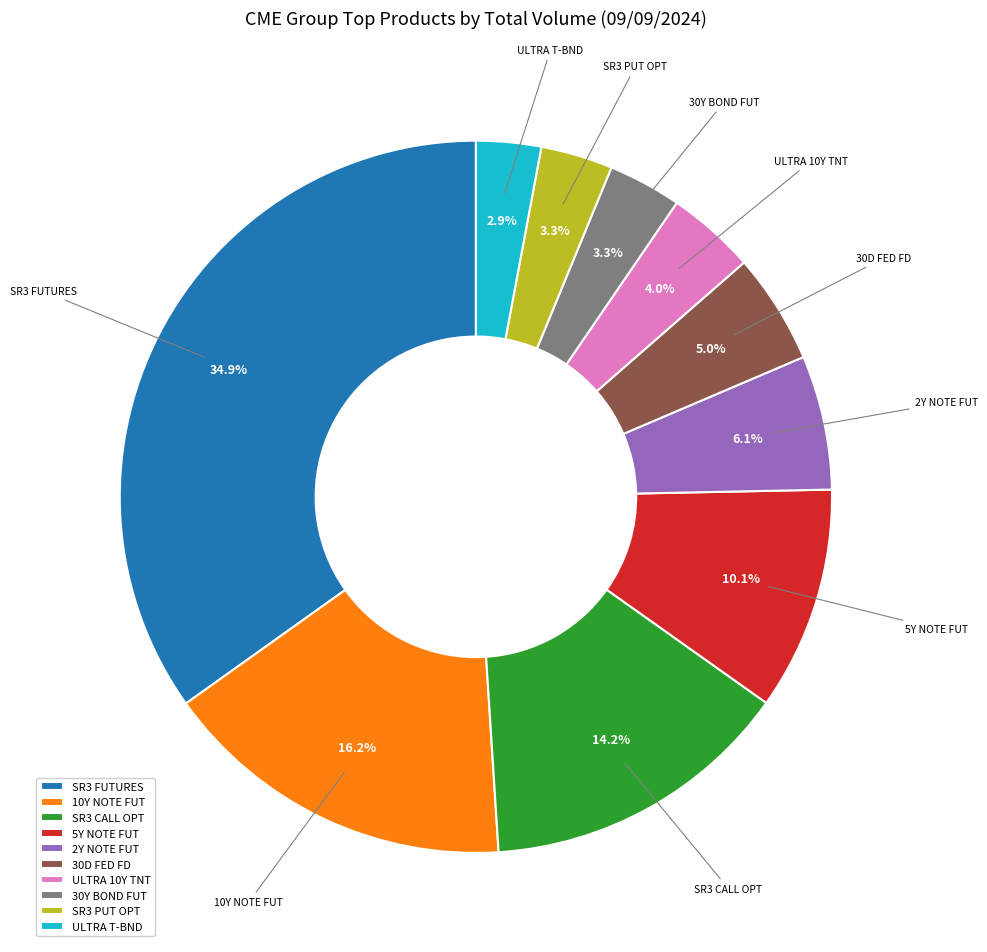

What is the largest slice in the pie chart?

SR3 FUTURES